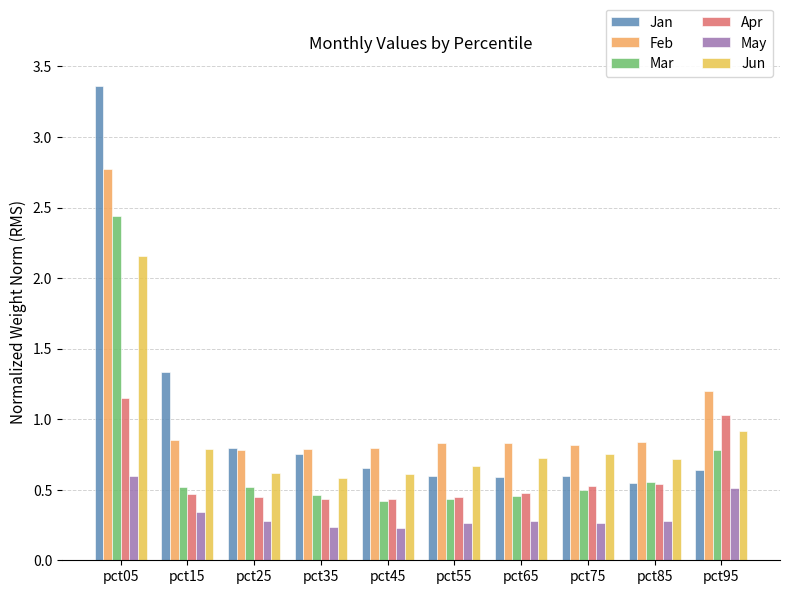

Where is Apr nearest to the value 0?

pct35